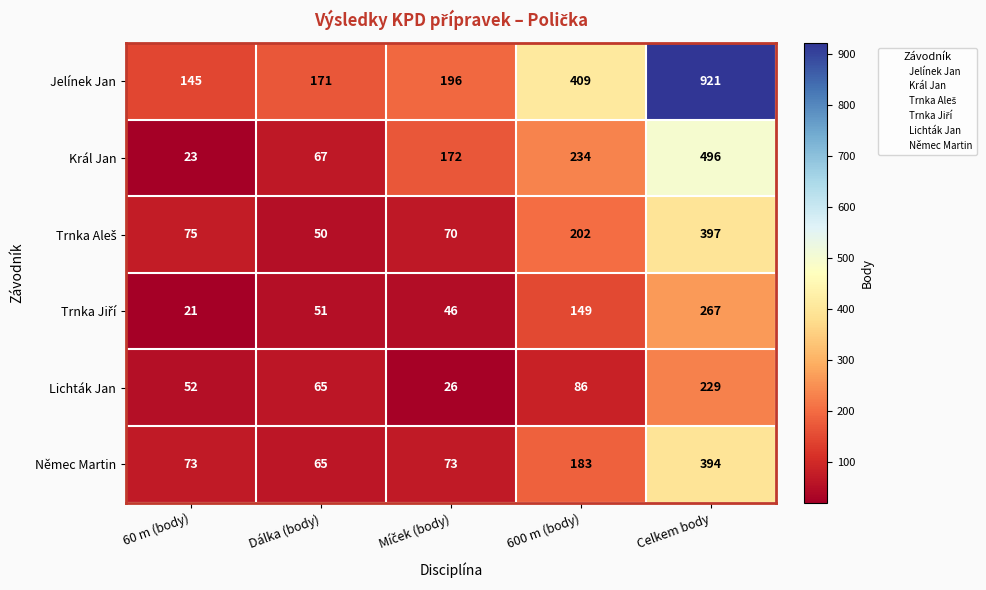

What is the total value across all series at 60 m (body)?

389